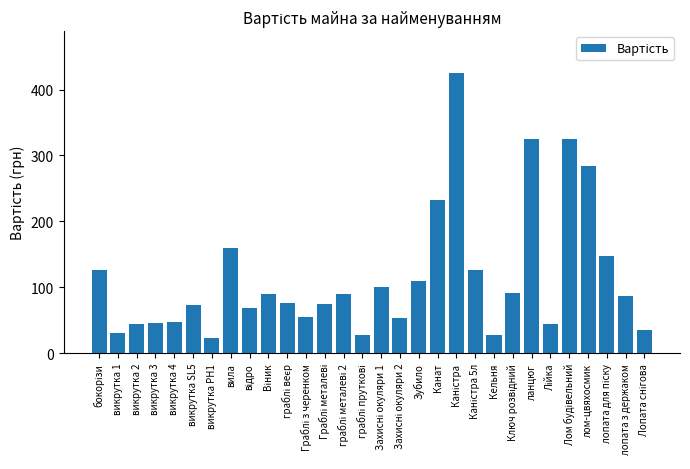

What is the change in value from Канат to лопата з держаком?

-146.0